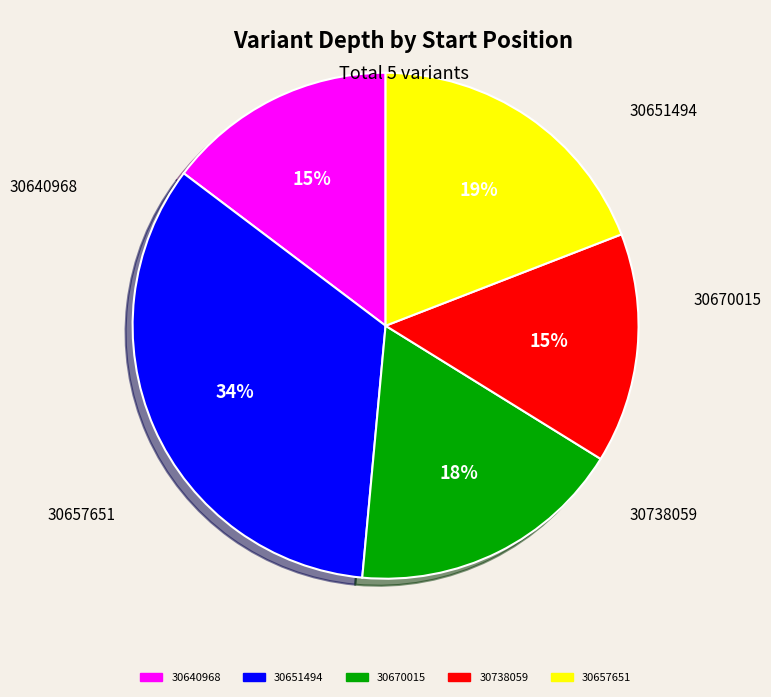

What portion of the pie excludes 30670015?

82.4%